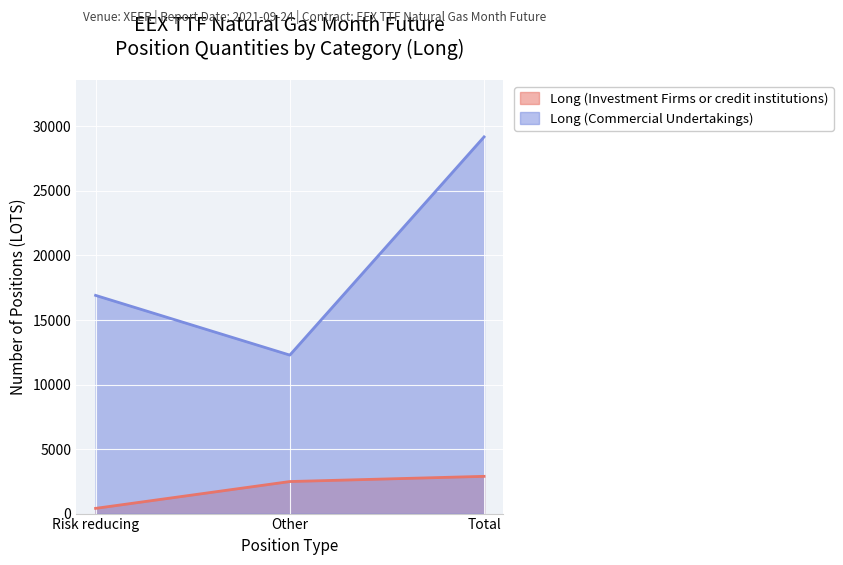

Reading left to right, what are all the values shown in this chart?

Long (Investment Firms or credit institutions): Risk reducing=403.0	Other=2483.0	Total=2886.0
Long (Commercial Undertakings): Risk reducing=16908.5	Other=12281.2	Total=29189.7